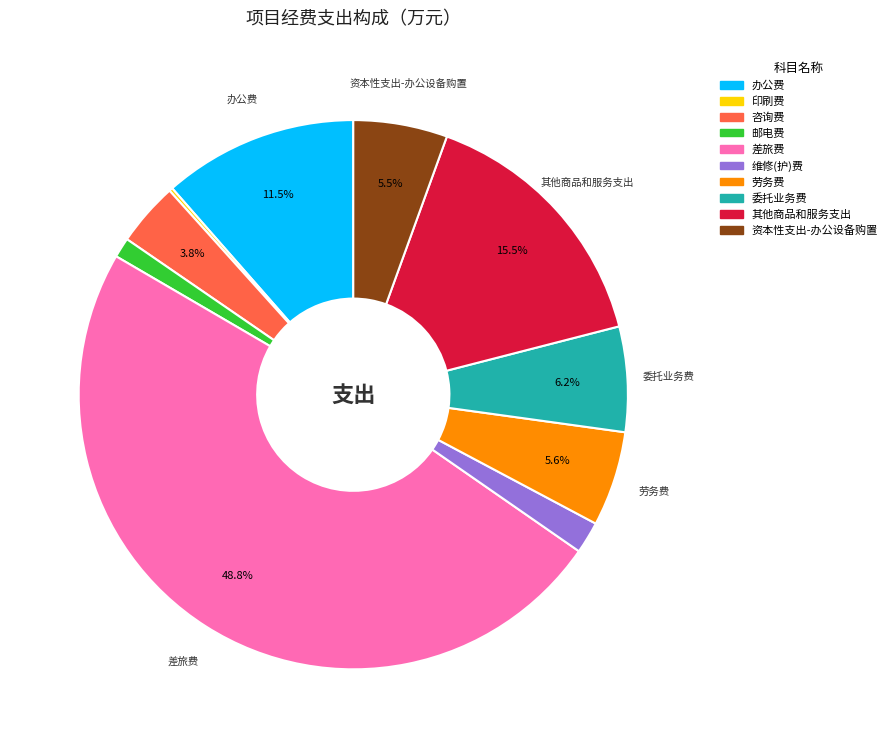

Is there any slice that represents more than half of the pie?

No